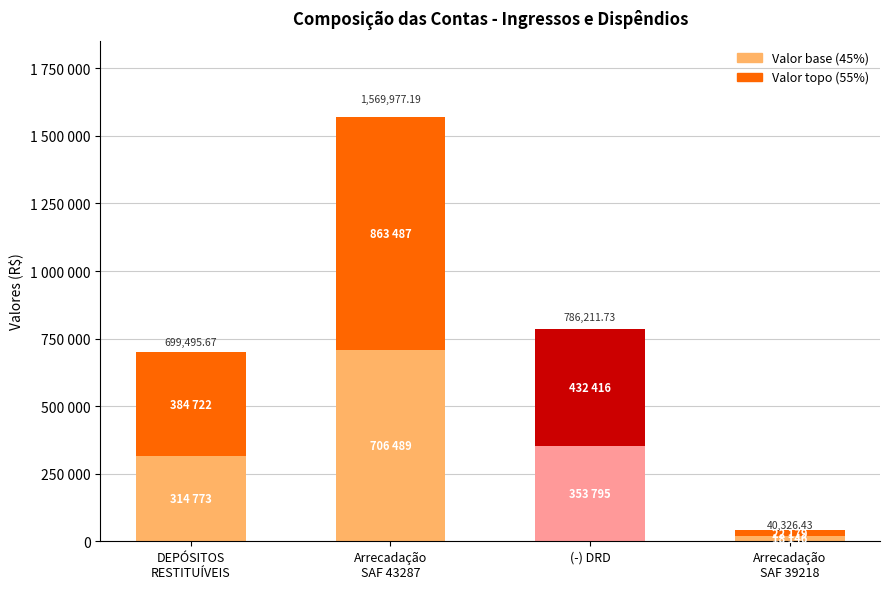

Are the bars horizontal?

No